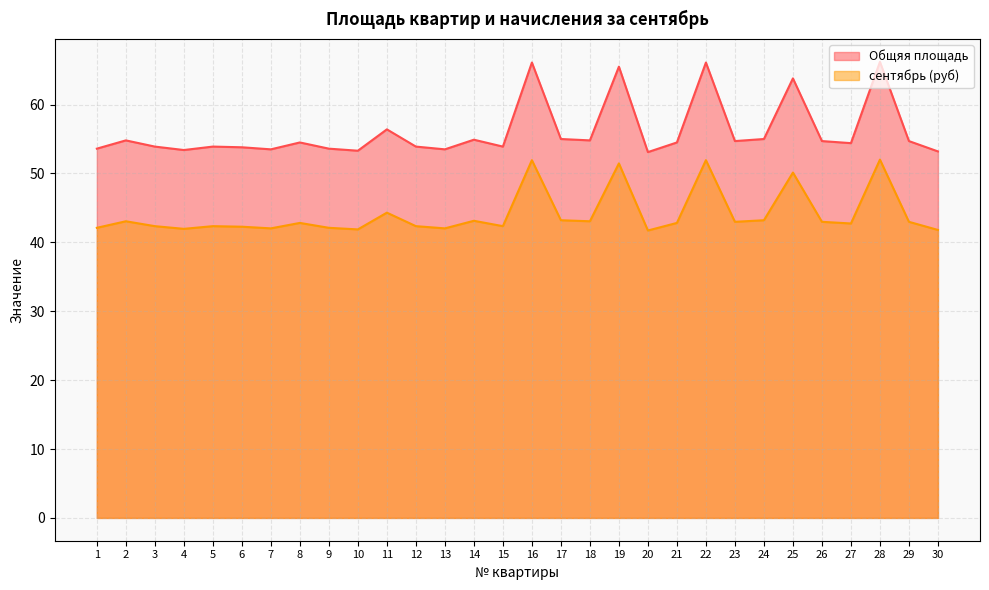

Does the chart display data point markers on the line(s)?

No